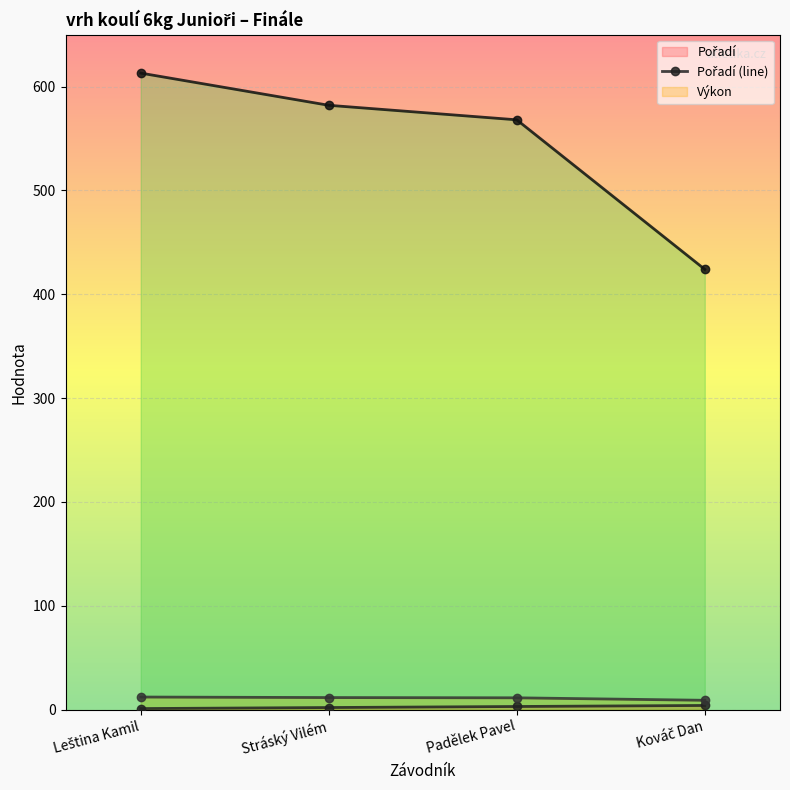

What position from the right is Kováč Dan?

1